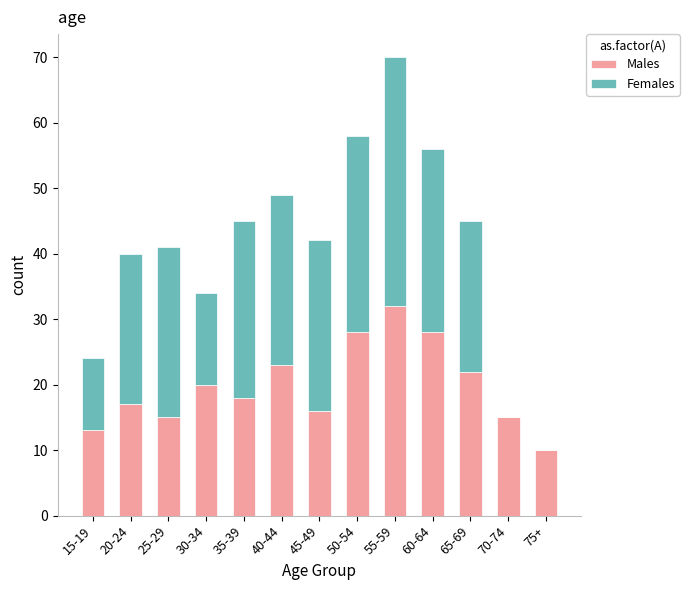

The Males series shows 16 at 45-49. True or false?

True